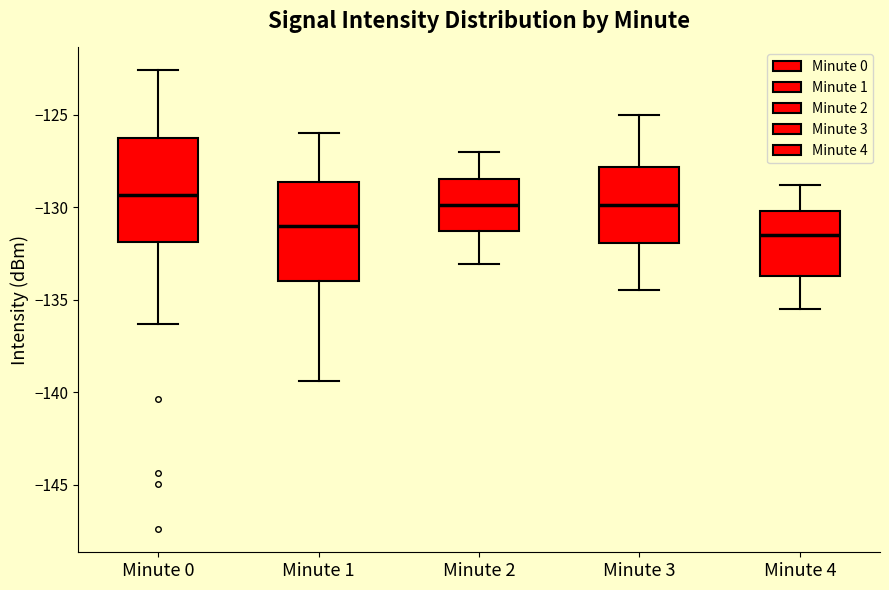

Reading left to right, read every box against the y-axis: the position of its median line, the range the box covers, and the ends of its whiskers. The values are not printed on the chart, so give them approximately, as read against the axis.

Minute 0: median -129.5, box -132.0 to -126.5, whiskers -136.5 to -122.5
Minute 1: median -131.0, box -134.0 to -128.5, whiskers -139.5 to -126.0
Minute 2: median -130.0, box -131.5 to -128.5, whiskers -133.0 to -127.0
Minute 3: median -130.0, box -132.0 to -128.0, whiskers -134.5 to -125.0
Minute 4: median -131.5, box -133.5 to -130.0, whiskers -135.5 to -129.0